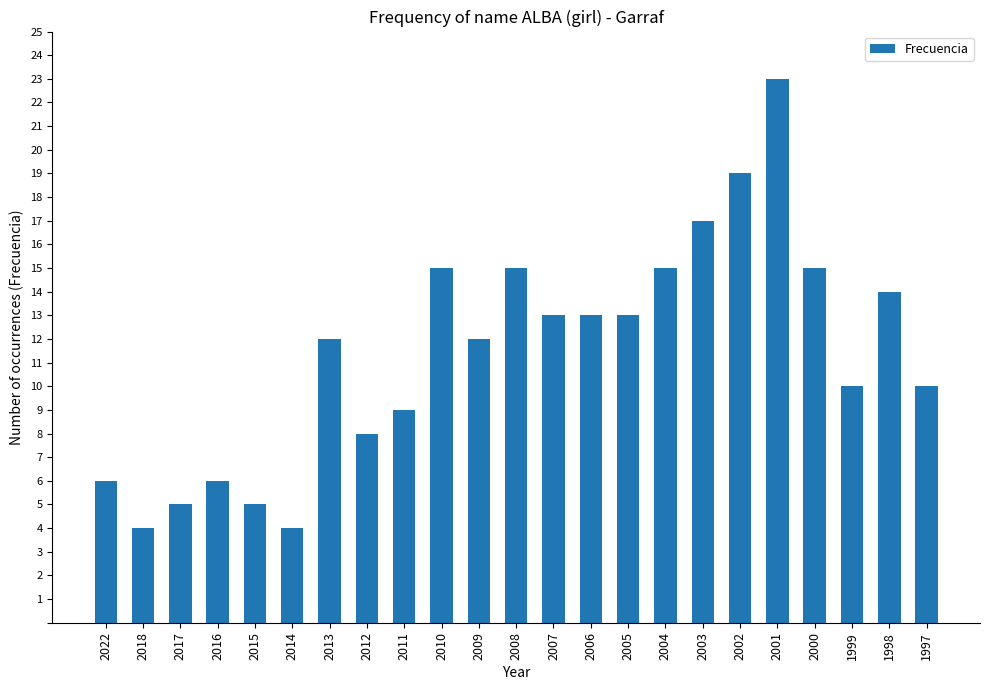

What is the value of the 3rd bar from the left?

5